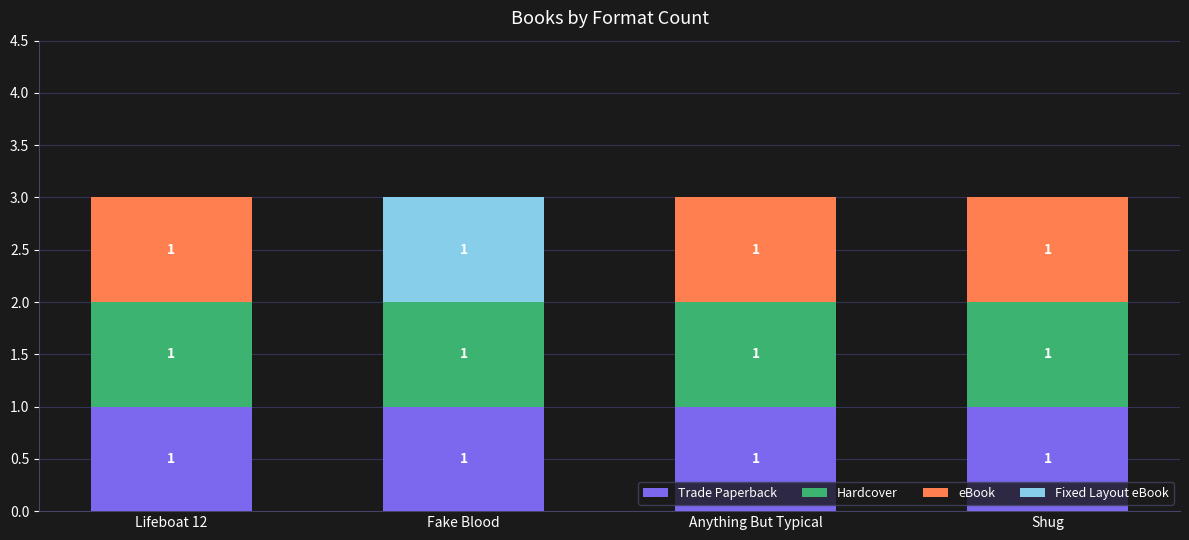

The Trade Paperback series shows 0 at Anything But Typical. True or false?

False